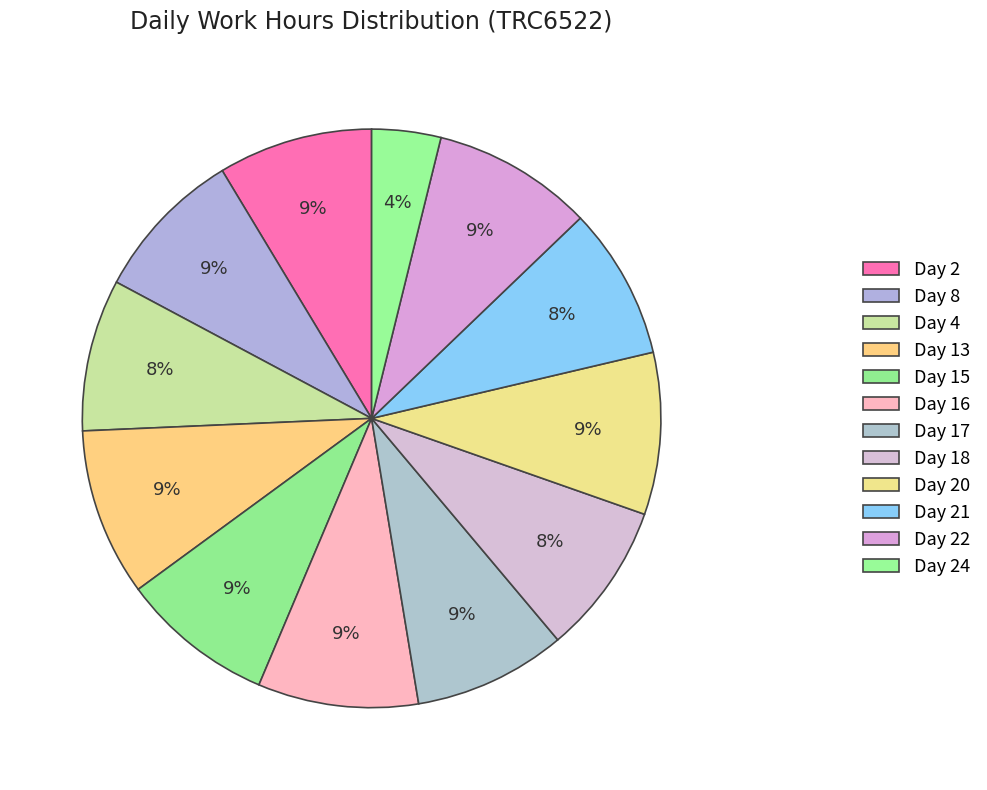

What percentage is the Day 18 slice, to the nearest percent?

8%